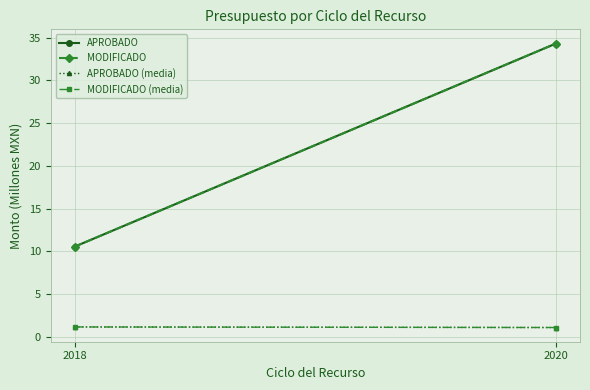

What is the minimum value for MODIFICADO (media)?

1.1